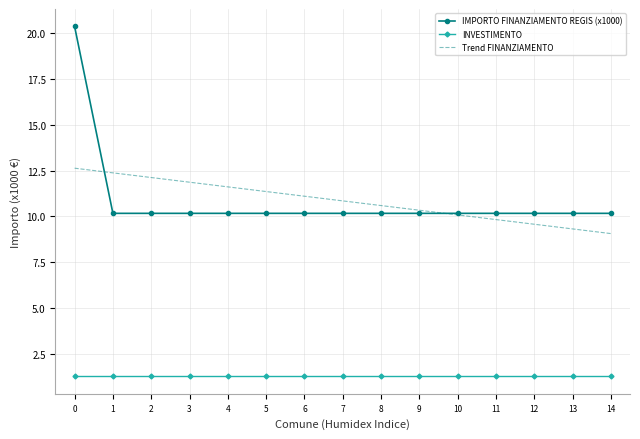

The value of INVESTIMENTO at 4 is 1.3. True or false?

True